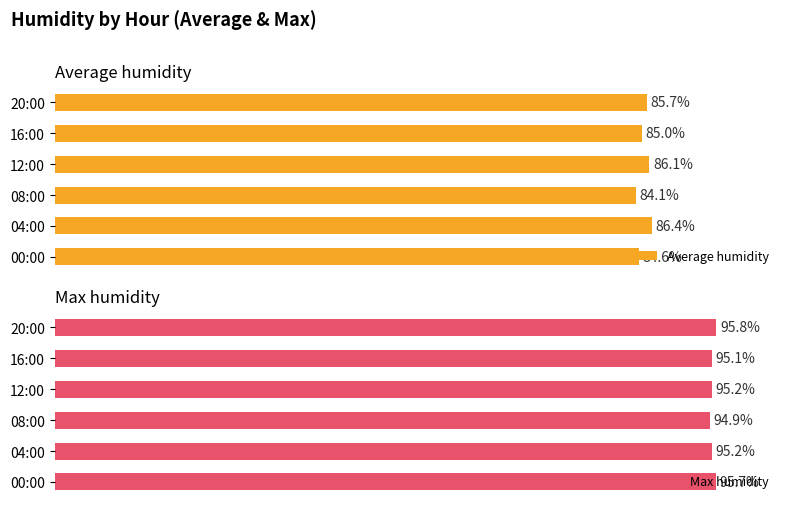

List the series in order of their overall mean, lowest first.

Average humidity, Max humidity